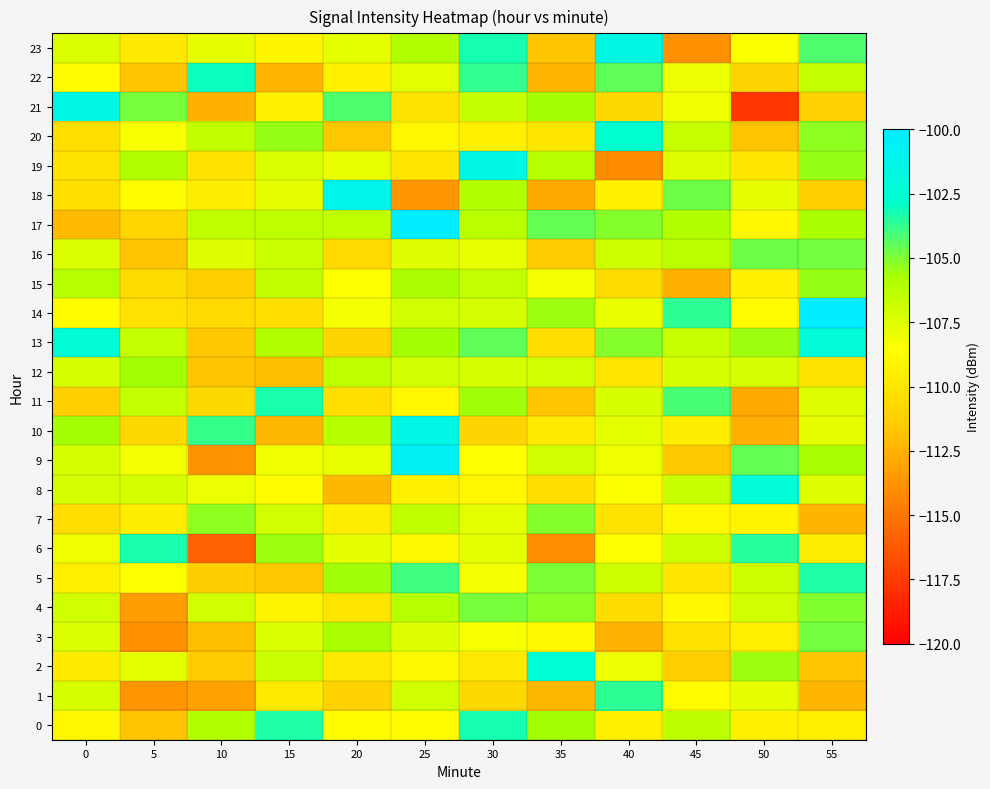

Which category has the lowest value across all series?

50